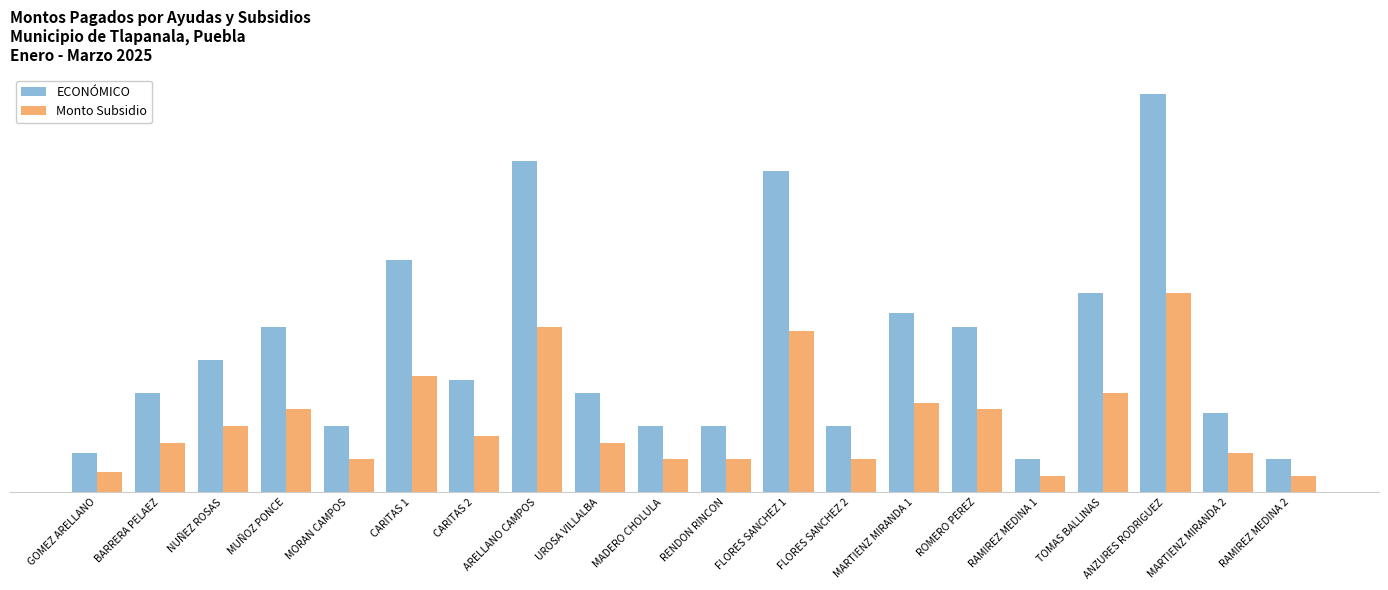

What is the difference between the maximum and minimum values in the Monto Subsidio series?

2750.0